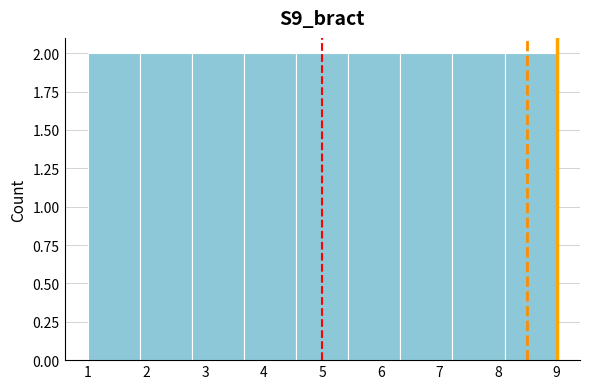

What is the height of the bar covering 6.3 to 7.2 on the x-axis? Neither the bar edges nor the heights are printed on the chart, so give them approximately, as read against the axes.

2